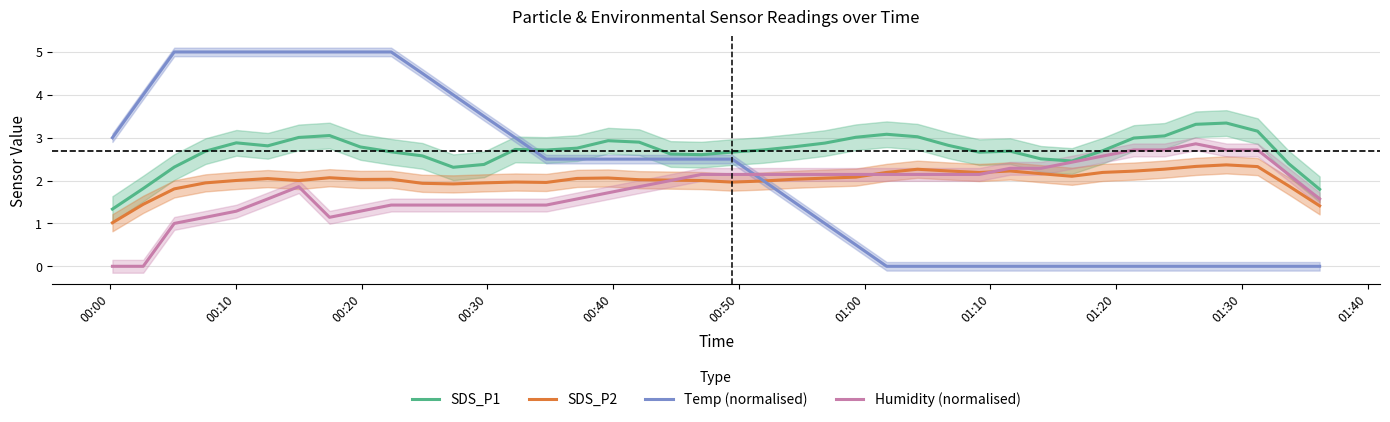

True or false: SDS_P2 and SDS_P1 cross at least once.

False